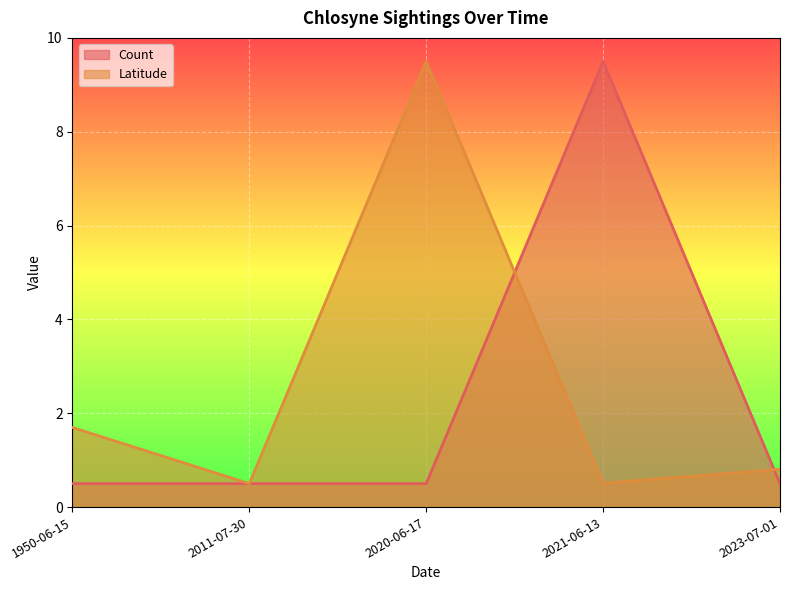

What is the sum of the Latitude values at 1950-06-15 and 2011-07-30?

2.2